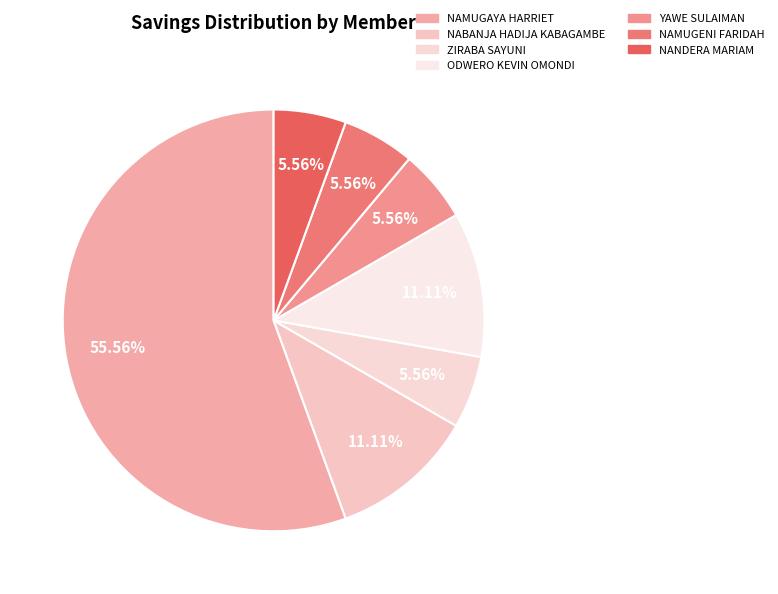

Which slice is the smallest?

ZIRABA SAYUNI